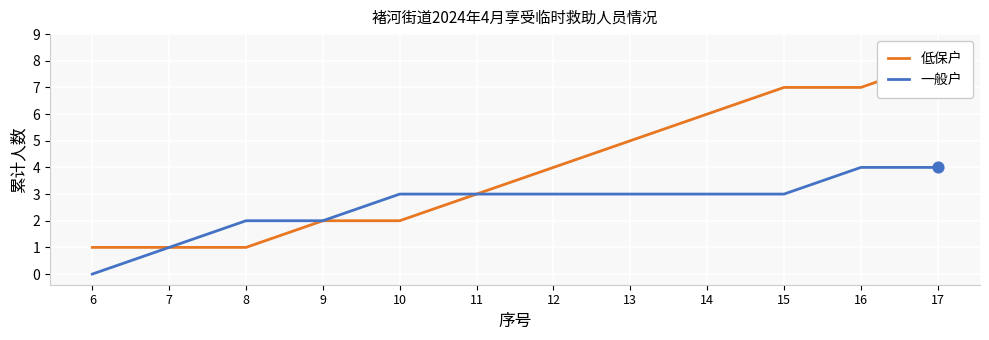

What is the total value across all series at 17?

12